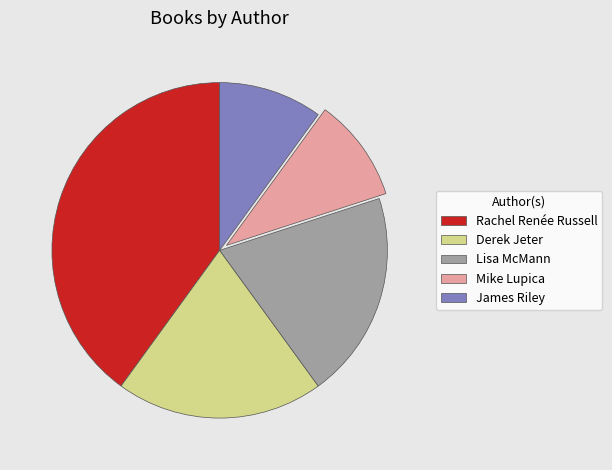

Count the number of slices in the pie.

5